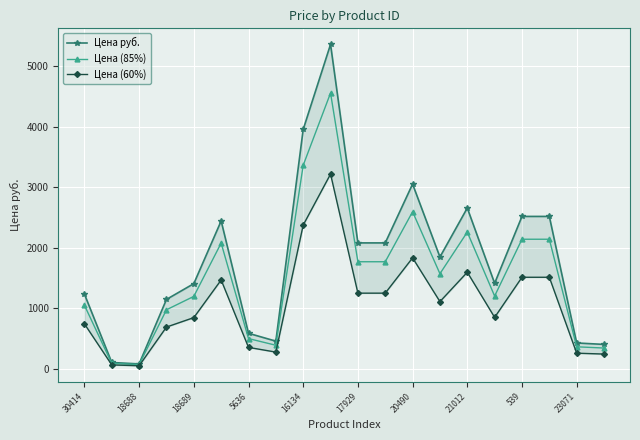

True or false: Цена (85%) has a value of 65.0 at 18688.

True